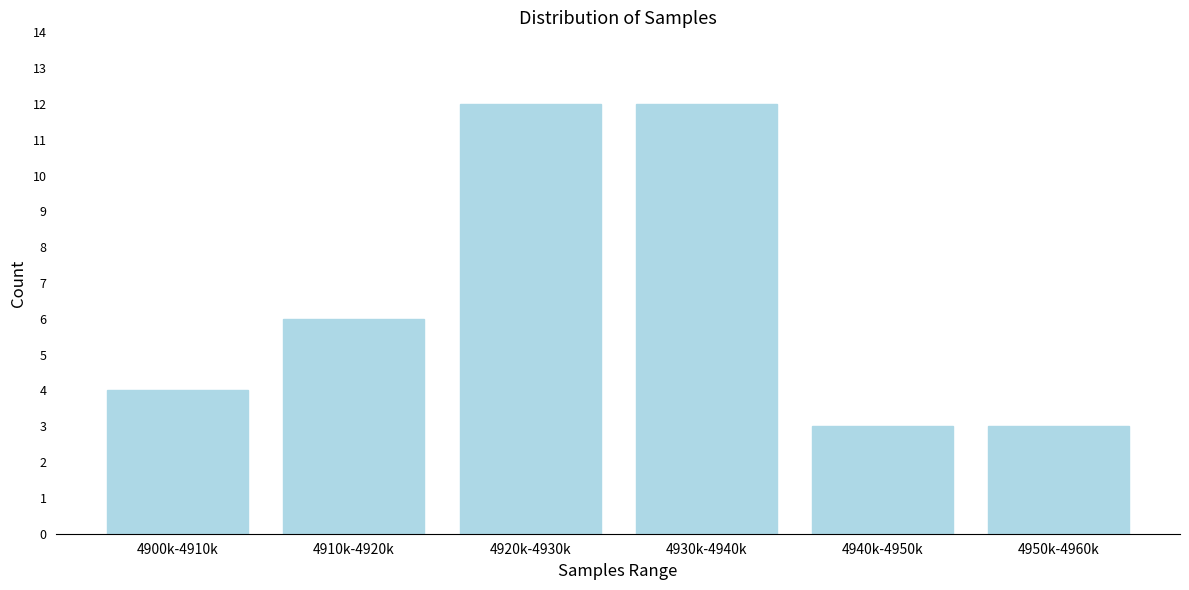

Reading left to right, extract all data points from this chart.

4900k-4910k=4	4910k-4920k=6	4920k-4930k=12	4930k-4940k=12	4940k-4950k=3	4950k-4960k=3